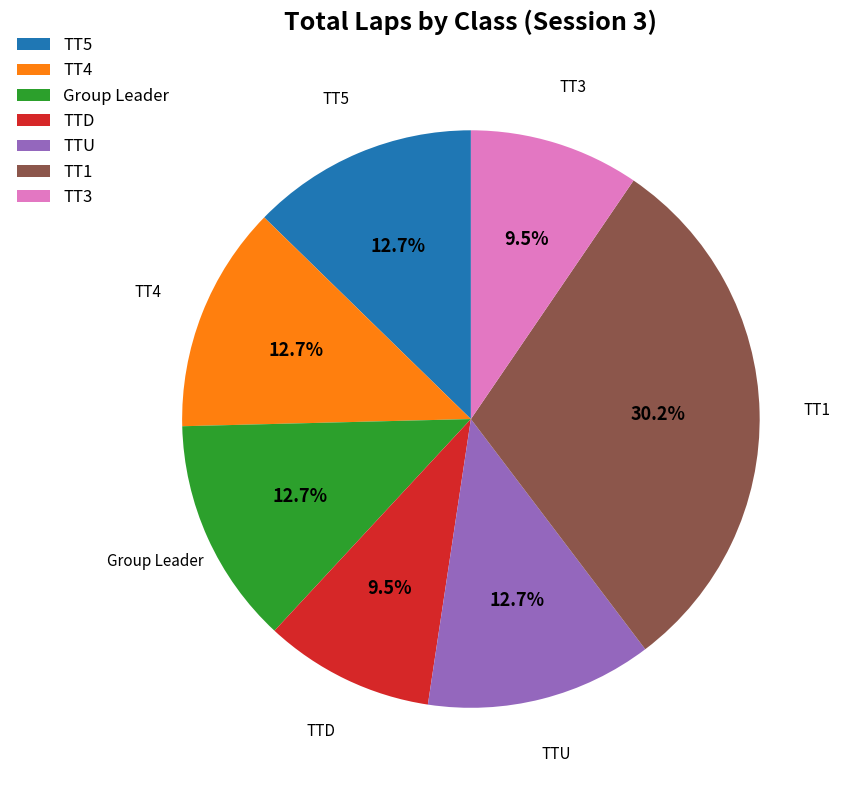

To the nearest percent, what is the difference between the largest and smallest slice percentages?

21%